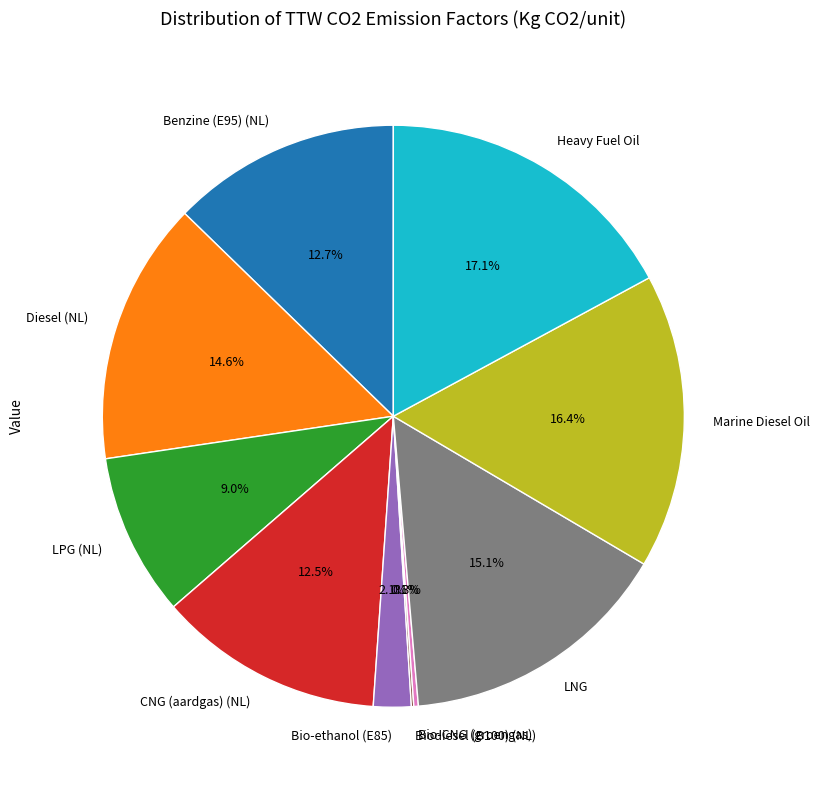

What is the total percentage of CNG (aardgas) (NL) and Marine Diesel Oil?

28.9%